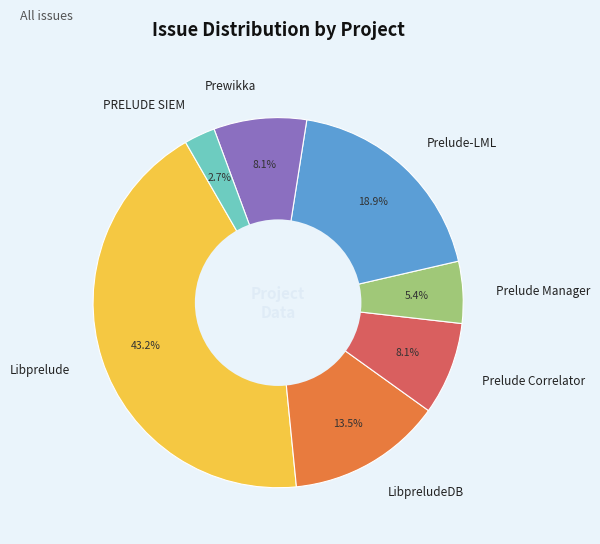

Does Prelude Correlator account for over 50% of the chart?

No